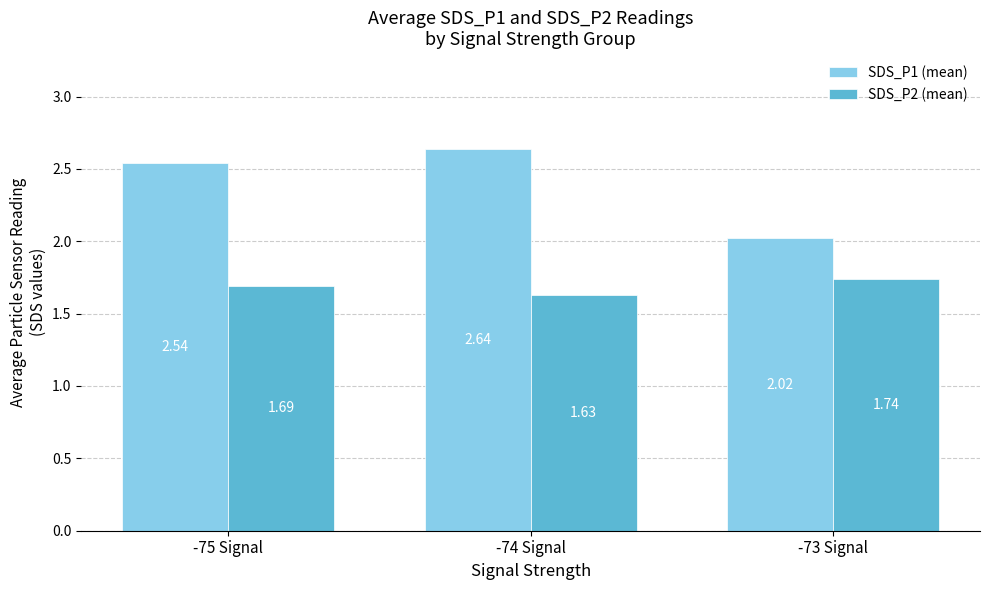

How many bars are there in total?

6